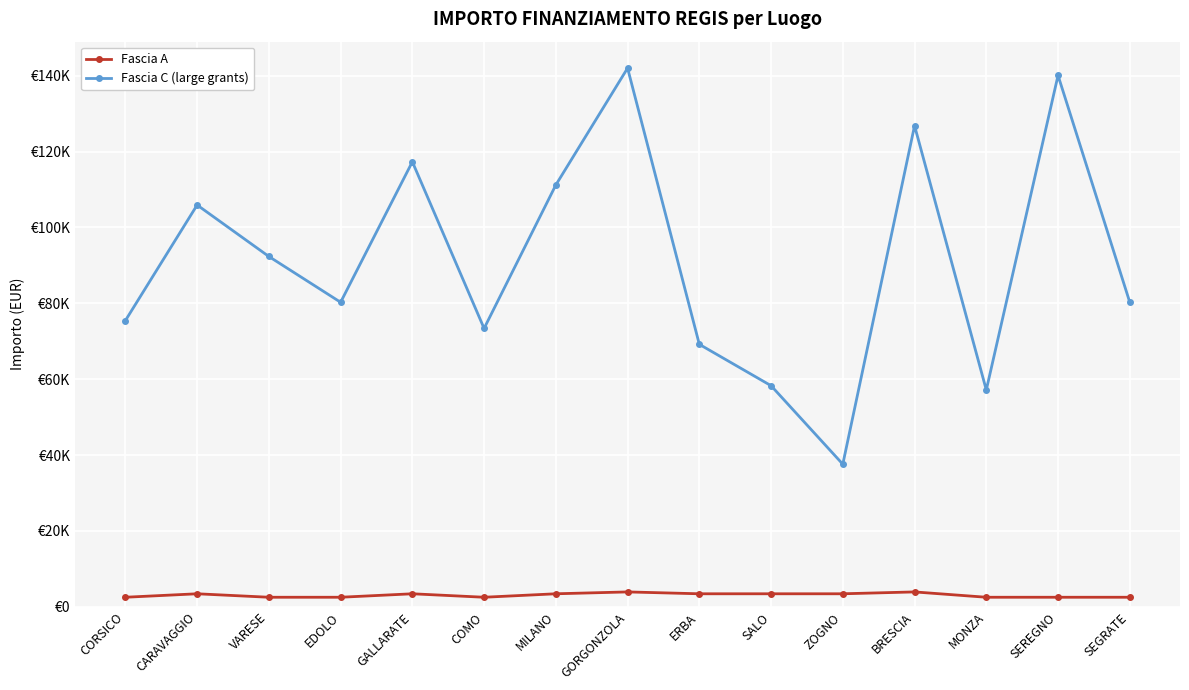

What are all the series names shown in the legend?

Fascia A, Fascia C (large grants)